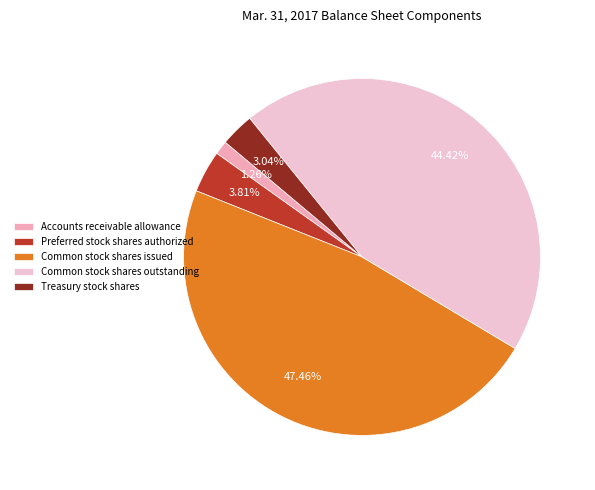

What portion of the pie excludes Preferred stock shares authorized?

96.2%